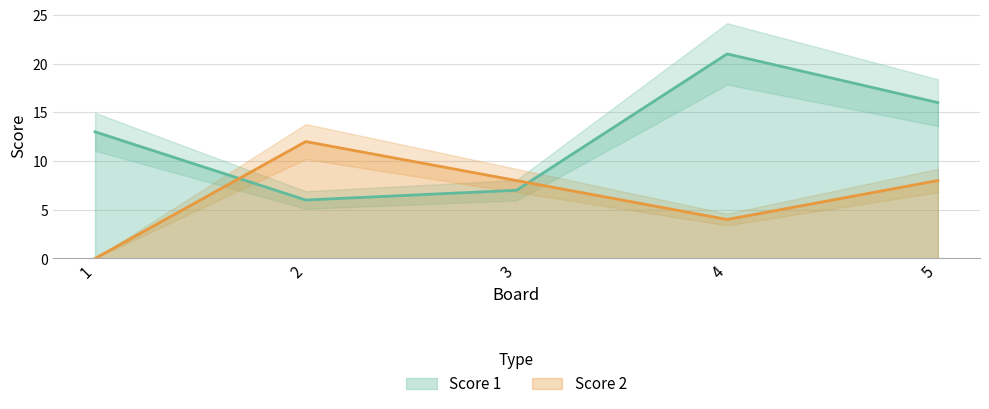

List the series in order of their overall mean, highest first.

Score 1, Score 2